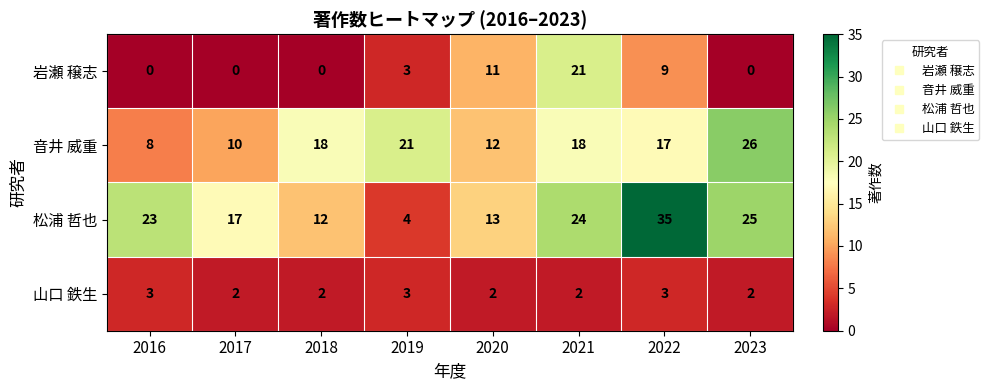

What is the sum of all 松浦 哲也 values?

153